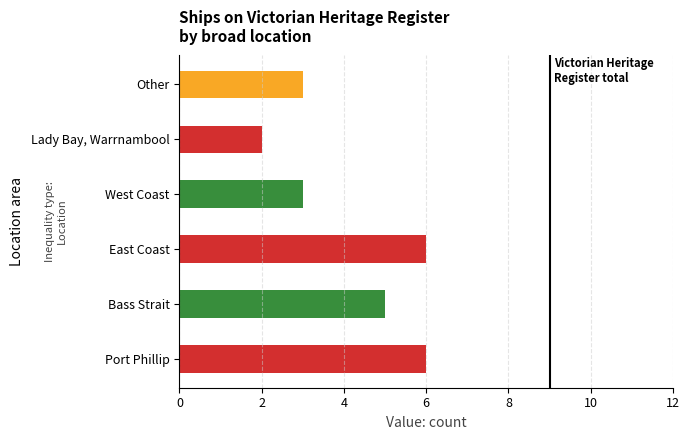

Is it true that the value at Port Phillip is 6?

True